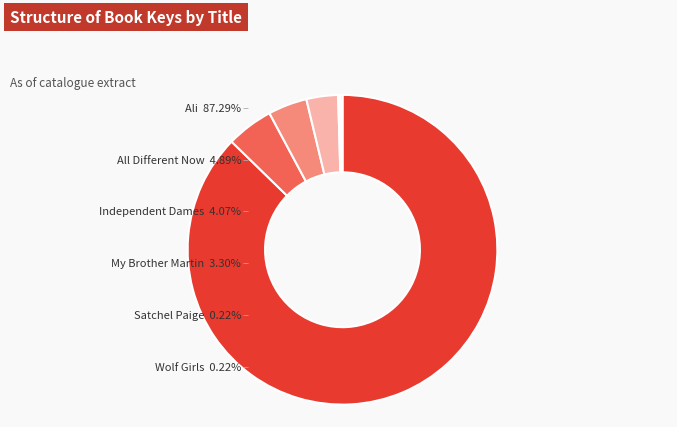

Does any single category account for the majority?

Yes